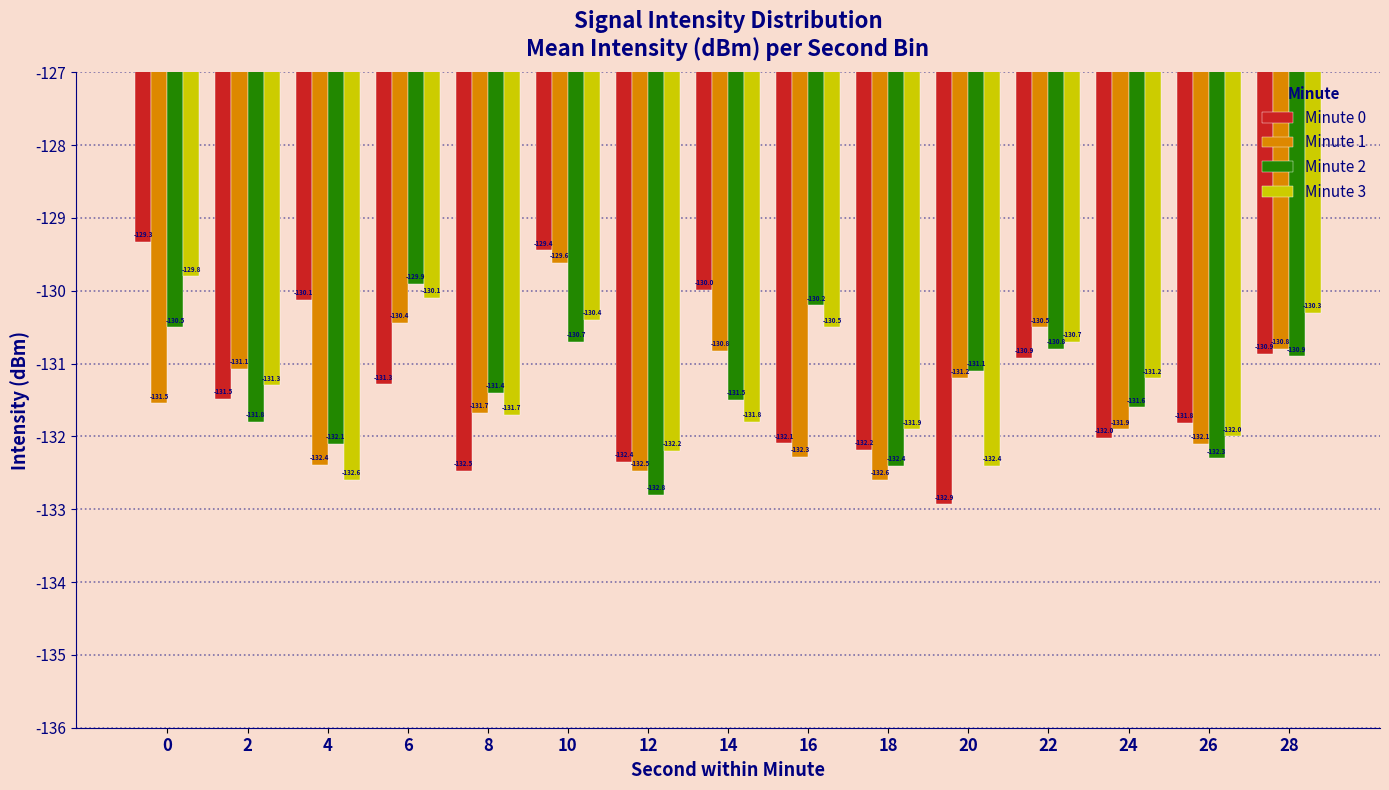

What is the minimum value shown in the chart?

-132.9